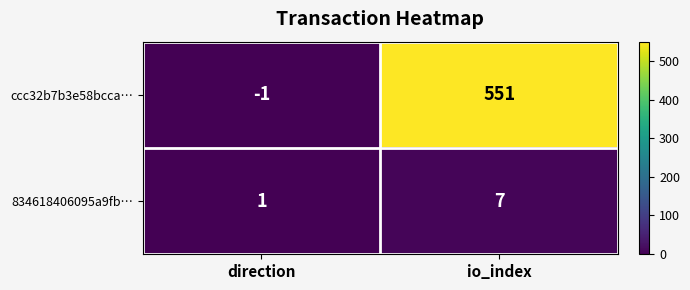

Reading right to left, extract all data points from this chart.

ccc32b7b3e58bcca…: 551	-1
834618406095a9fb…: 7	1